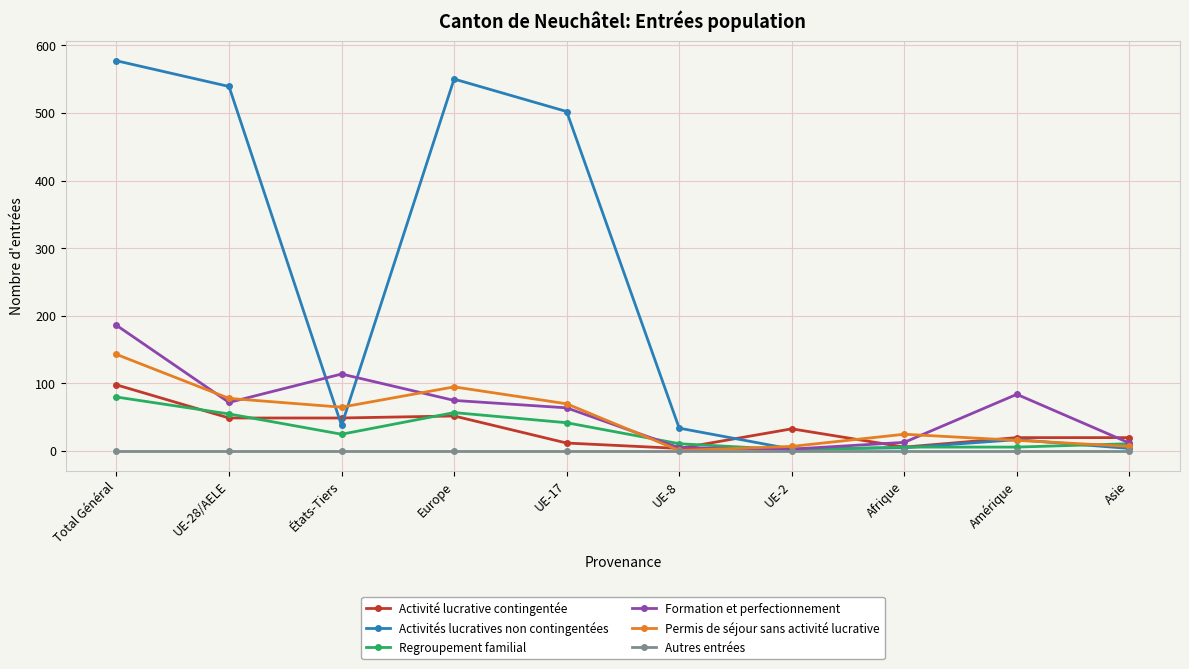

At which category does Regroupement familial reach its first local peak?

Europe